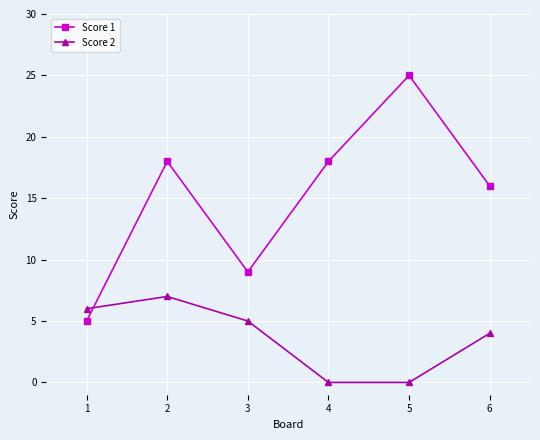

Reading right to left, what are all the values shown in this chart?

Score 1: 6=16	5=25	4=18	3=9	2=18	1=5
Score 2: 6=4	5=0	4=0	3=5	2=7	1=6